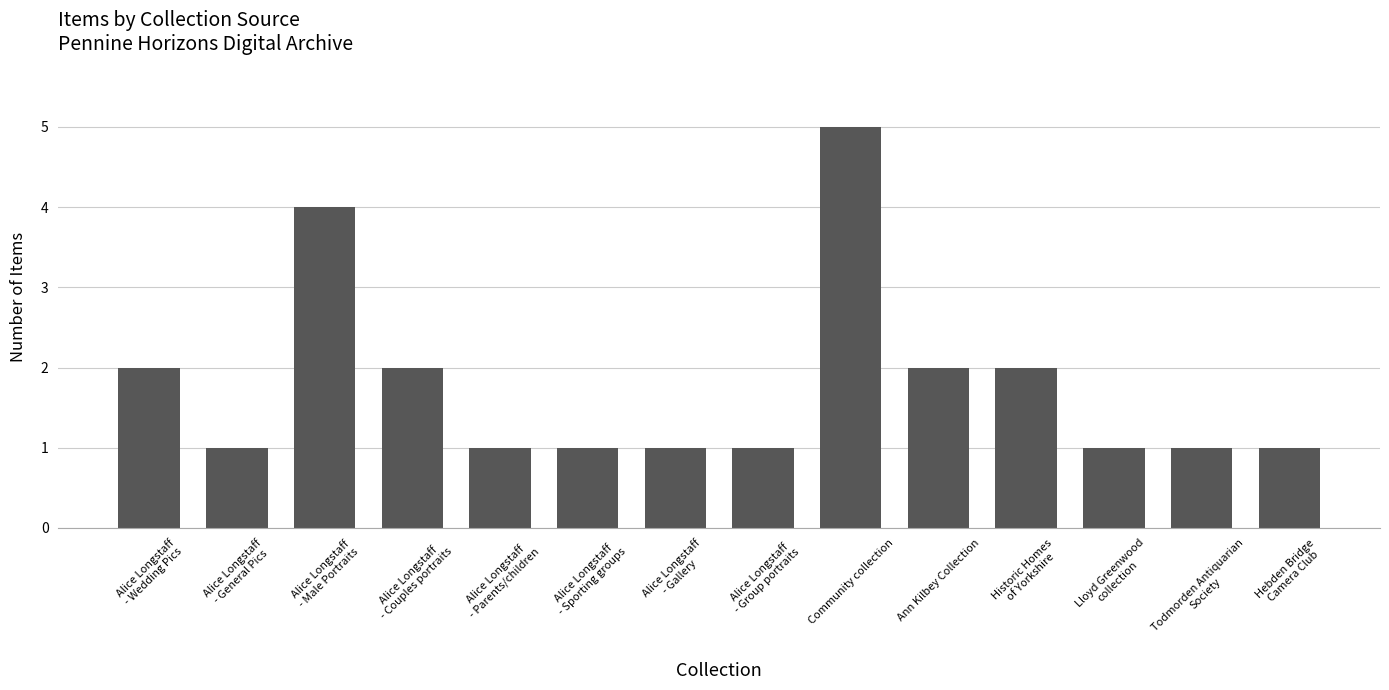

Reading left to right, list all the values displayed in this chart.

Alice Longstaff
- Wedding Pics=2	Alice Longstaff
- General Pics=1	Alice Longstaff
- Male Portraits=4	Alice Longstaff
- Couples portraits=2	Alice Longstaff
- Parents/children=1	Alice Longstaff
- Sporting groups=1	Alice Longstaff
- Gallery=1	Alice Longstaff
- Group portraits=1	Community collection=5	Ann Kilbey Collection=2	Historic Homes
of Yorkshire=2	Lloyd Greenwood
collection=1	Todmorden Antiquarian
Society=1	Hebden Bridge
Camera Club=1